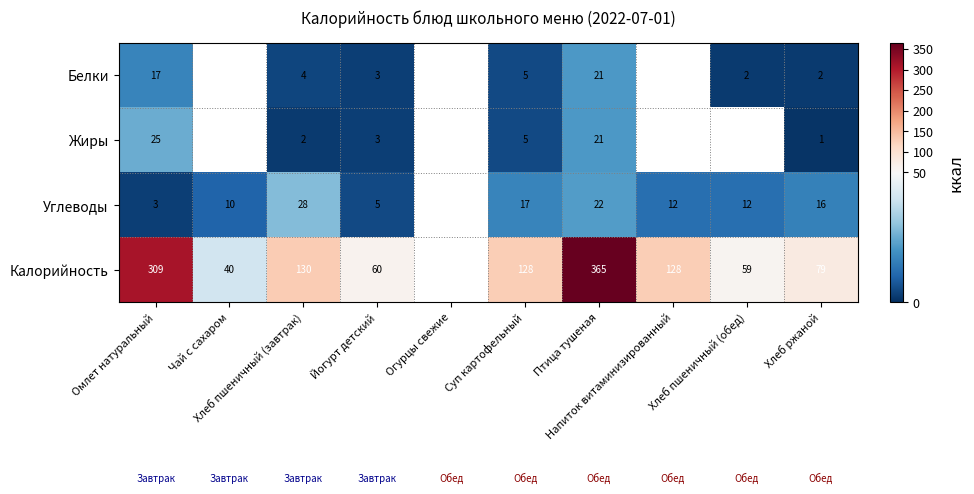

What is the minimum value for Углеводы?

3.0